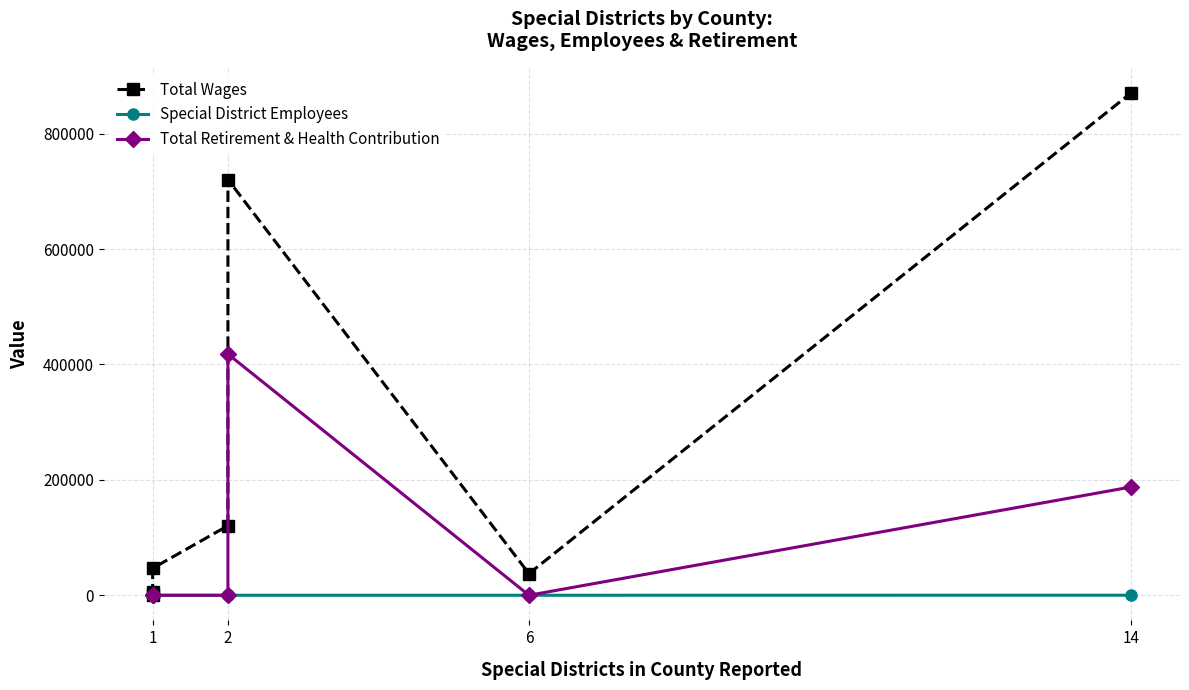

True or false: Total Retirement & Health Contribution and Special District Employees intersect in this chart.

True